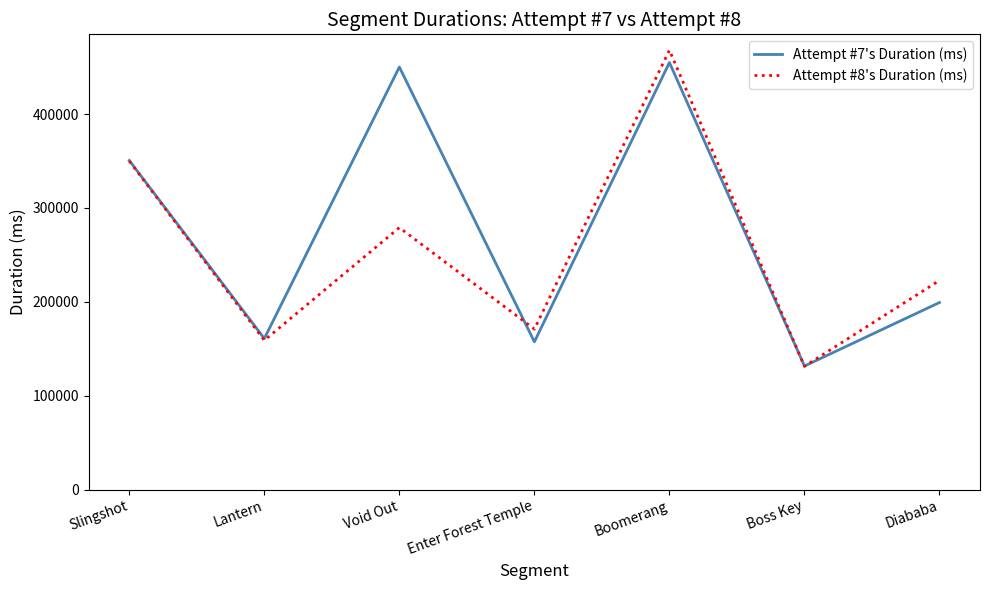

List the labels in order of Attempt #8's Duration (ms) value, largest first.

Boomerang, Slingshot, Void Out, Diababa, Enter Forest Temple, Lantern, Boss Key